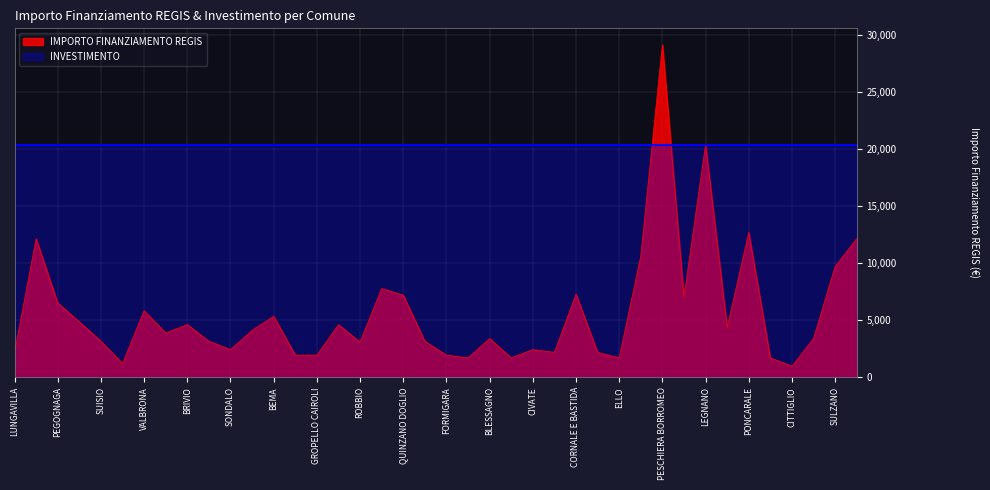

At which category does the data reach its first local valley?

VALGREGHENTINO